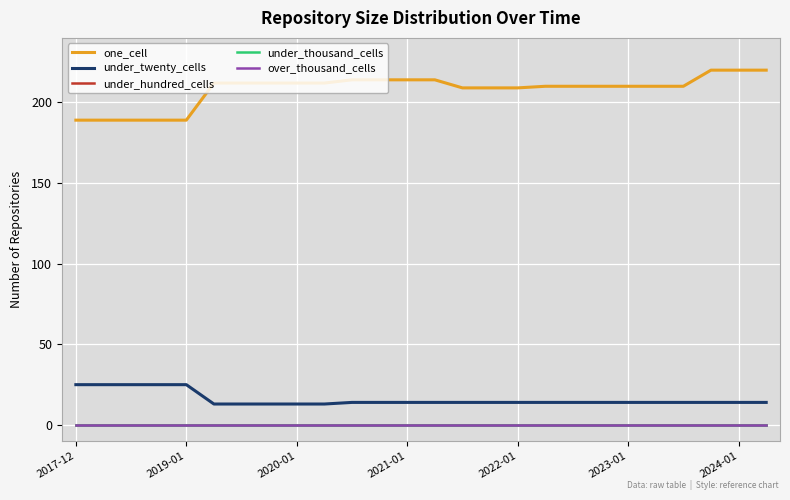

Does the chart have visible grid lines?

Yes